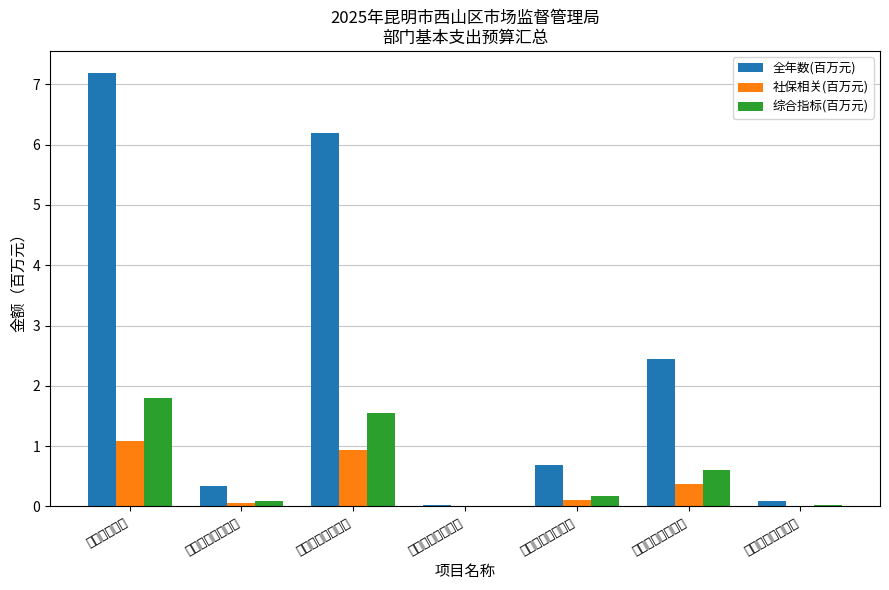

Read the 全年数(百万元) value at 社会保障缴费.

7.2